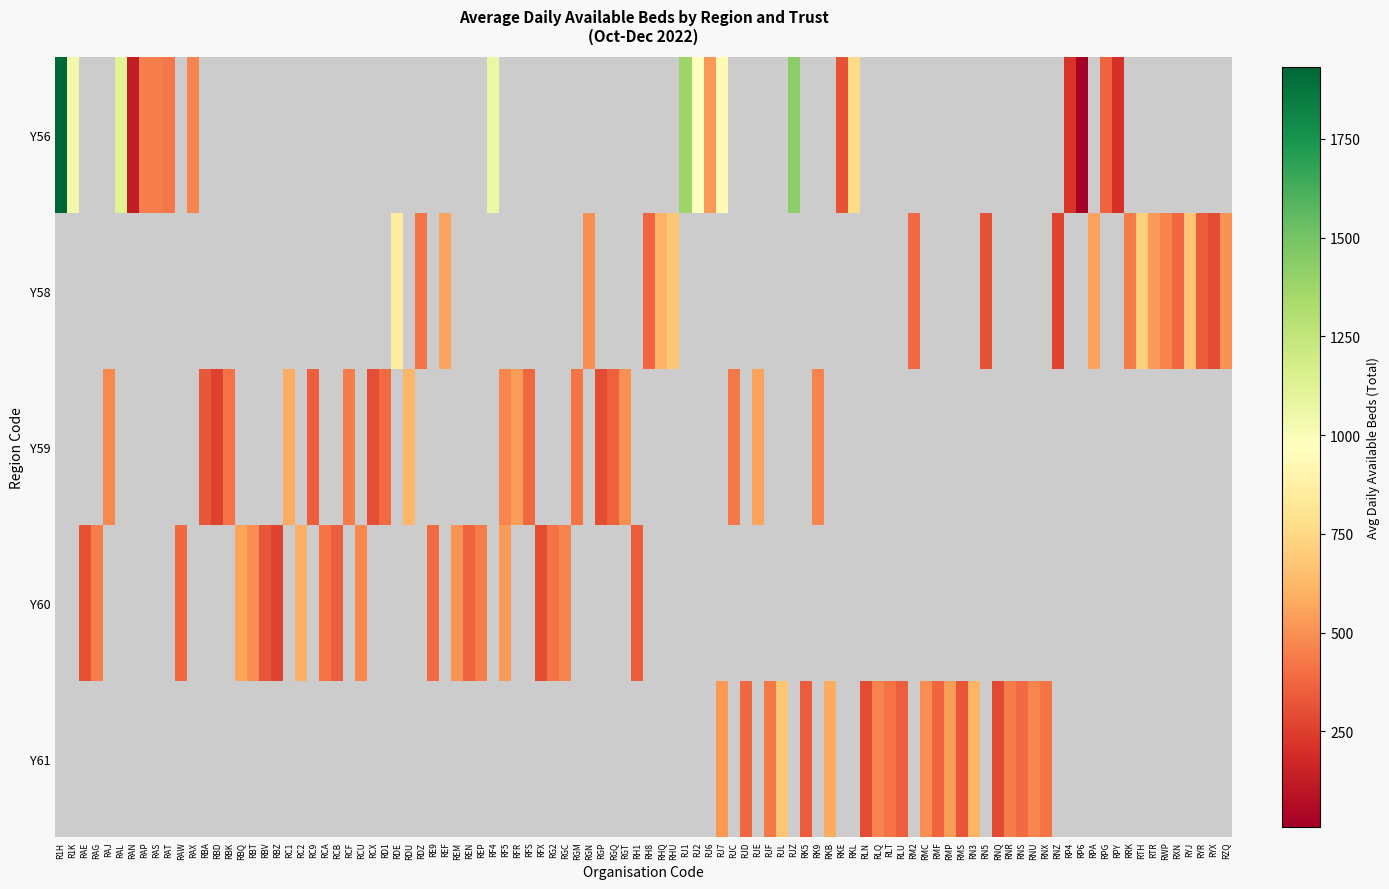

Which has a higher value, RKE or RJ7?

RJ7